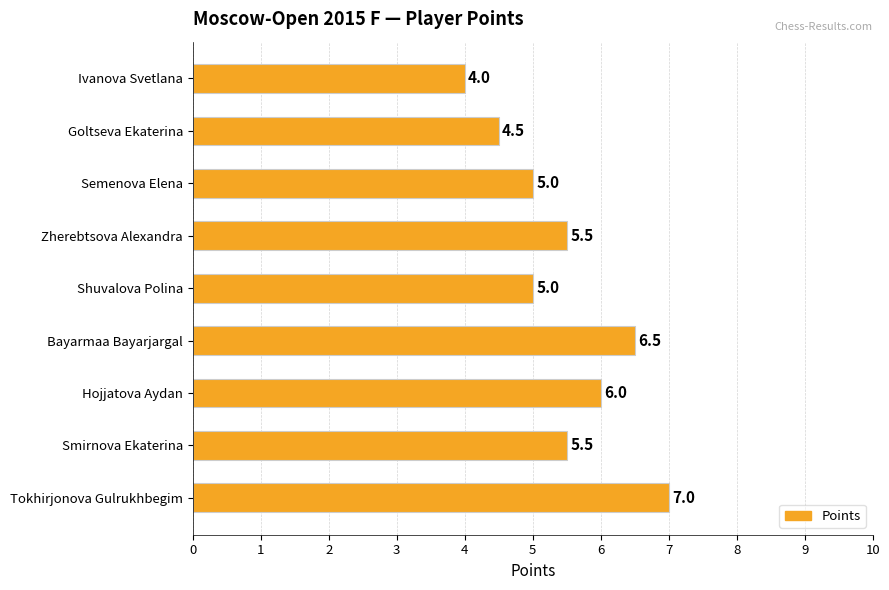

What is the sum of all values?

49.0